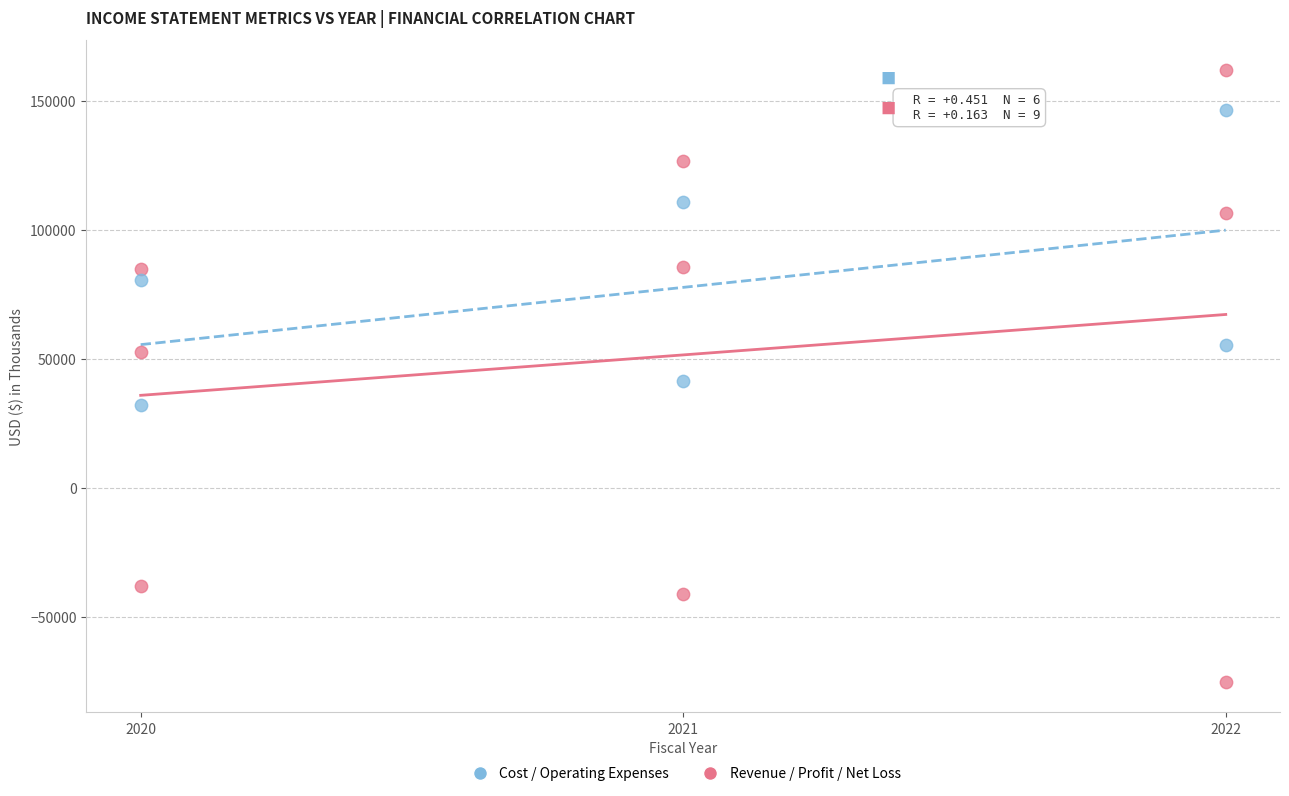

Which series reaches the maximum Y coordinate?

Revenue / Profit / Net Loss